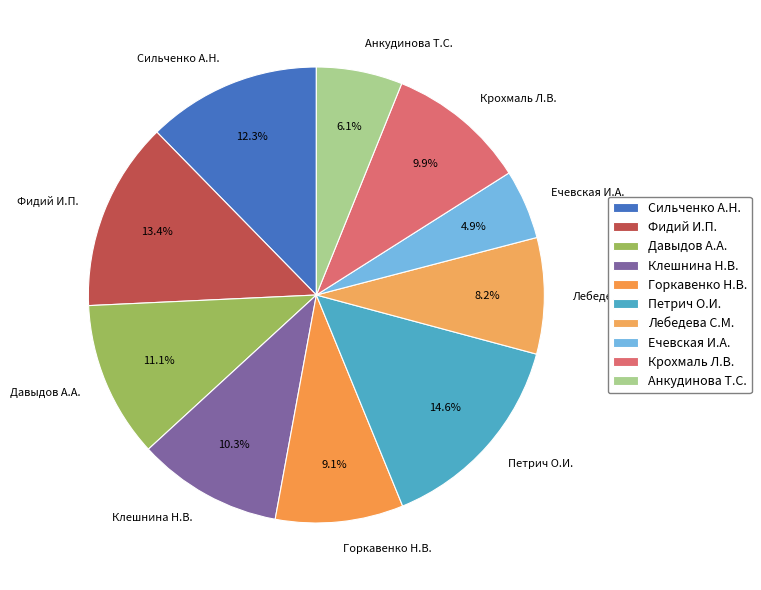

Do Давыдов А.А. and Сильченко А.Н. together represent more than half of the pie?

No